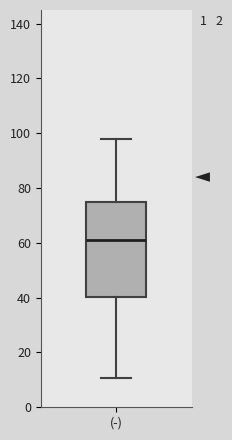

Read this box plot against the y-axis: the position of the median line, the range covered by the box, and the ends of both whiskers. The values are not printed on the chart, so give them approximately, as read against the axis.

median 60, box 40 to 74, whiskers 10 to 98